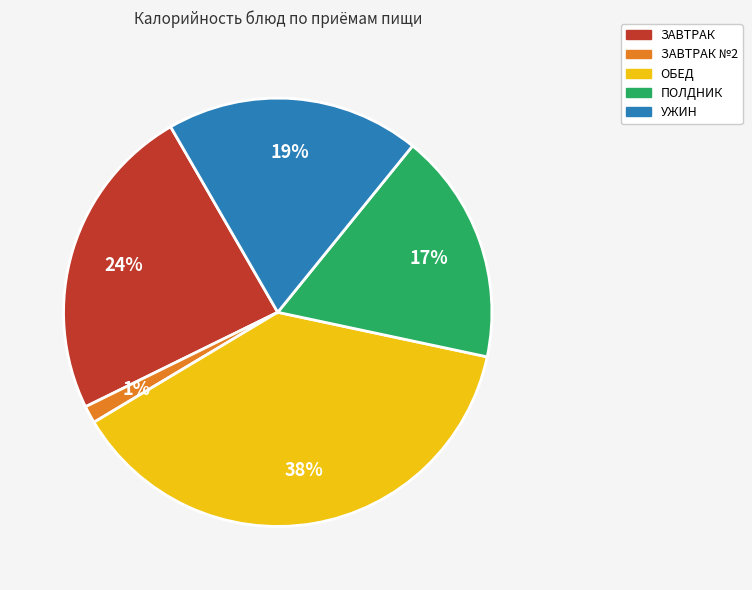

To the nearest percent, what is the average slice percentage?

20%